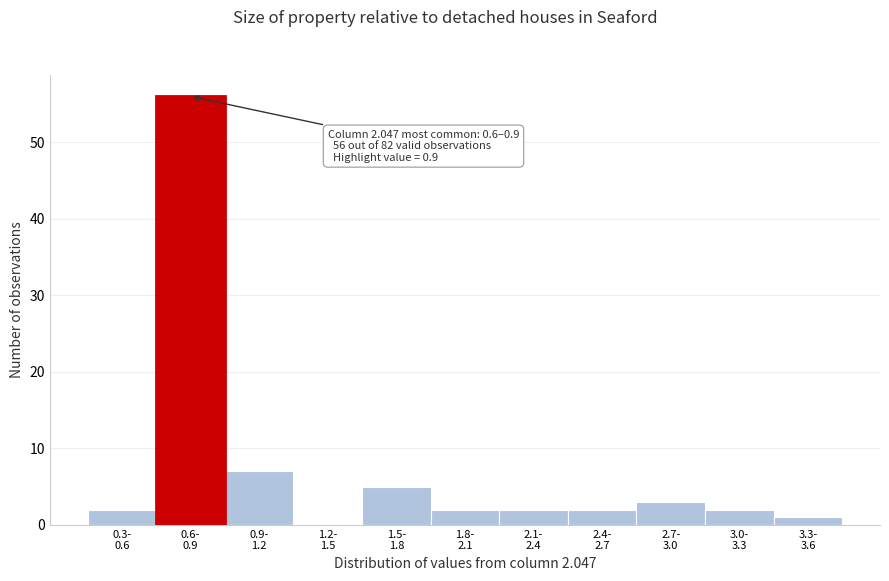

What is the sum of all values?

82